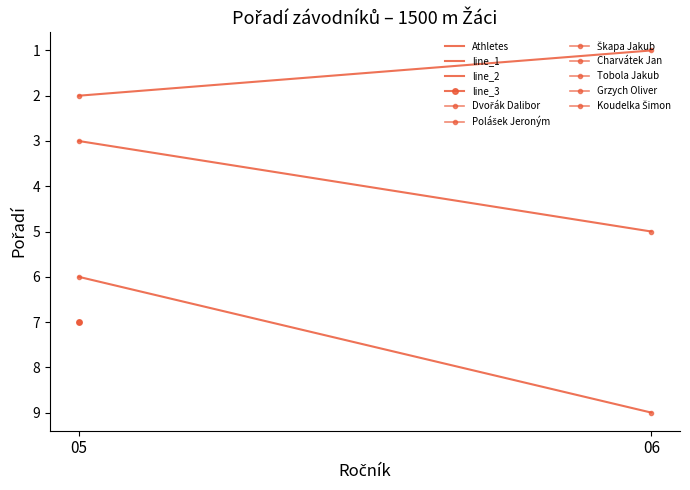

What is the value of the Athletes point at the 1st from the left?

2